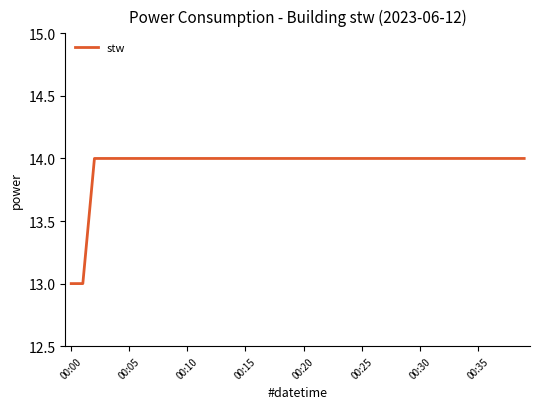

What is the greatest value displayed?

14